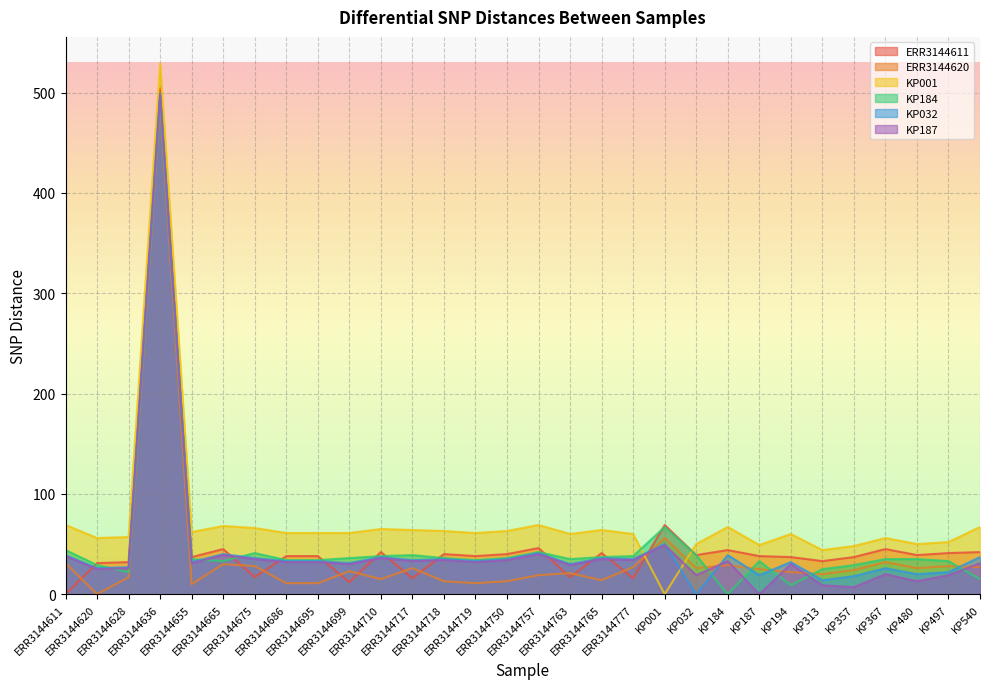

How many categories are shown in the chart?

30